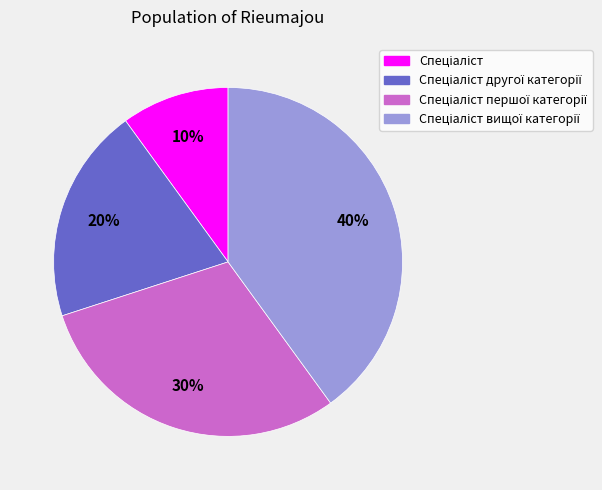

To the nearest percent, what is the average slice percentage?

25%